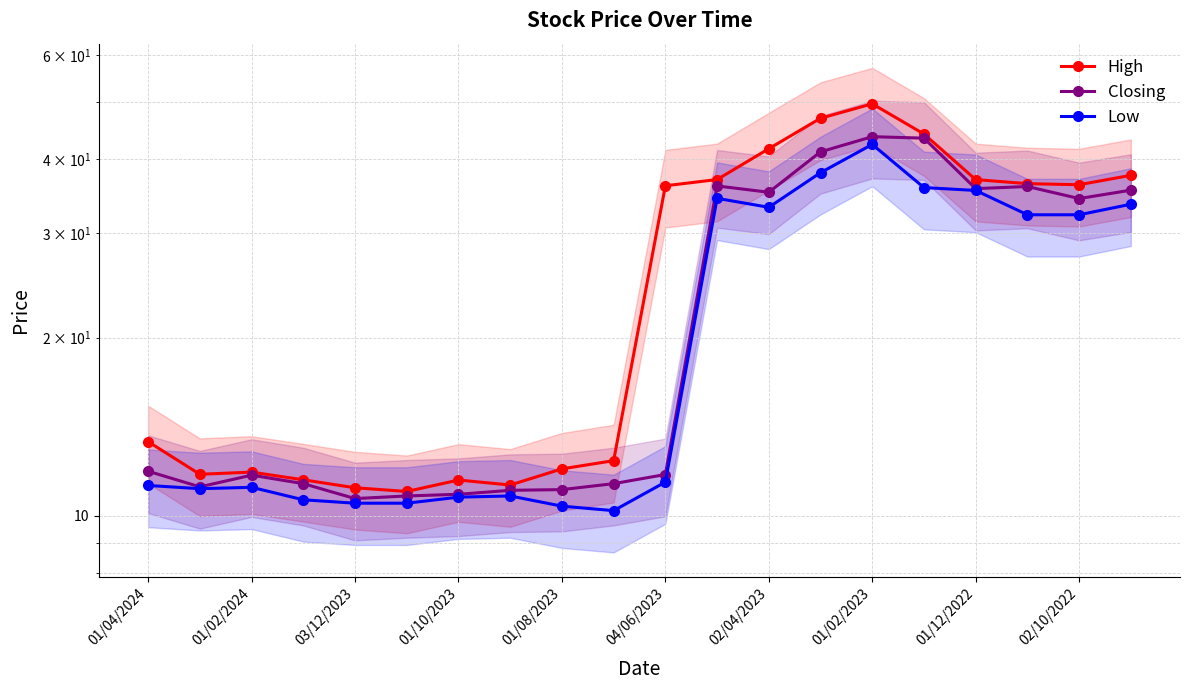

What is the value of the Closing point at the 1st from the left?

11.9